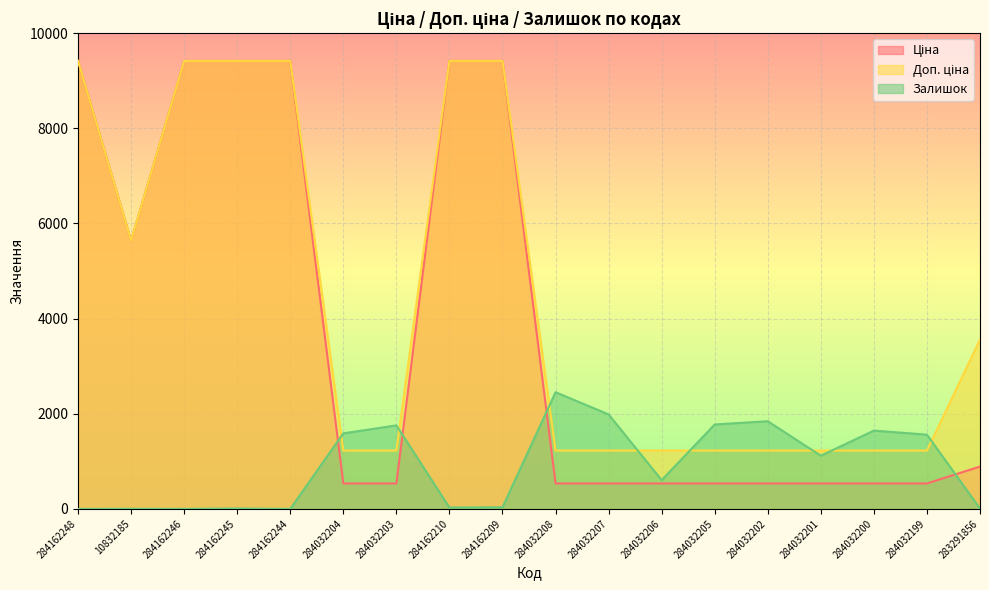

List the series in order of their peak value, highest first.

Ціна, Доп. ціна, Залишок